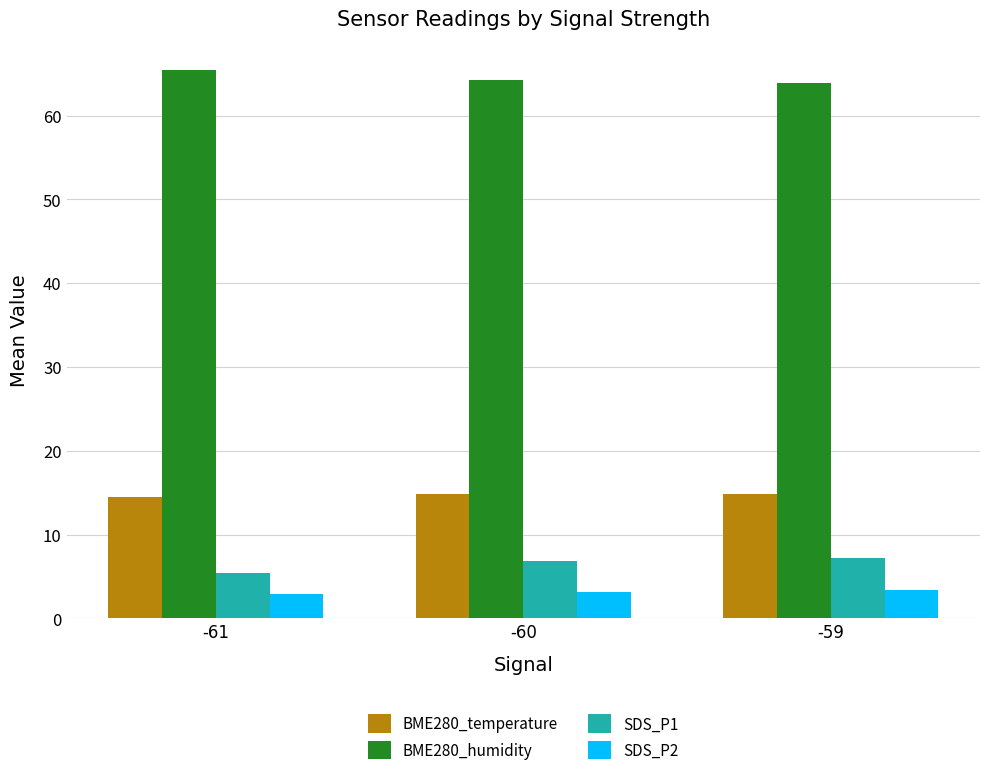

What is the maximum value shown in the chart?

65.5